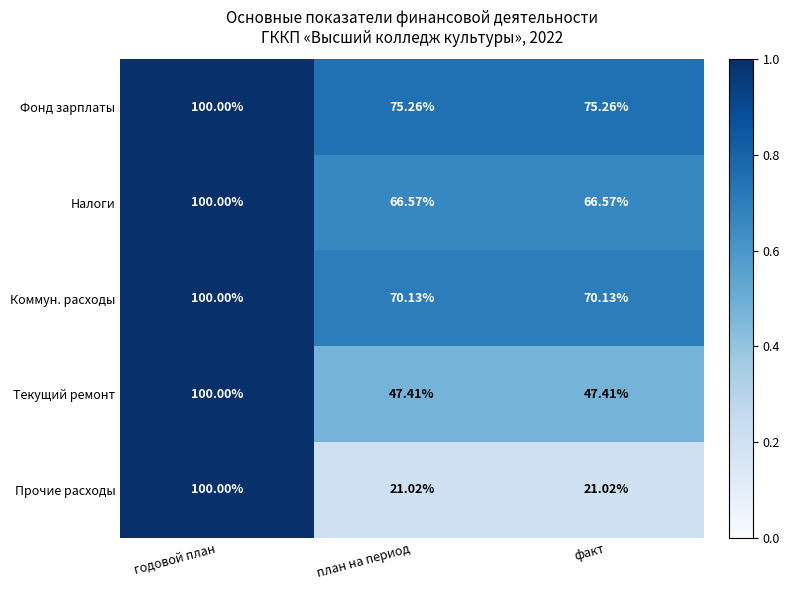

At which category is the sum across all series the highest?

годовой план